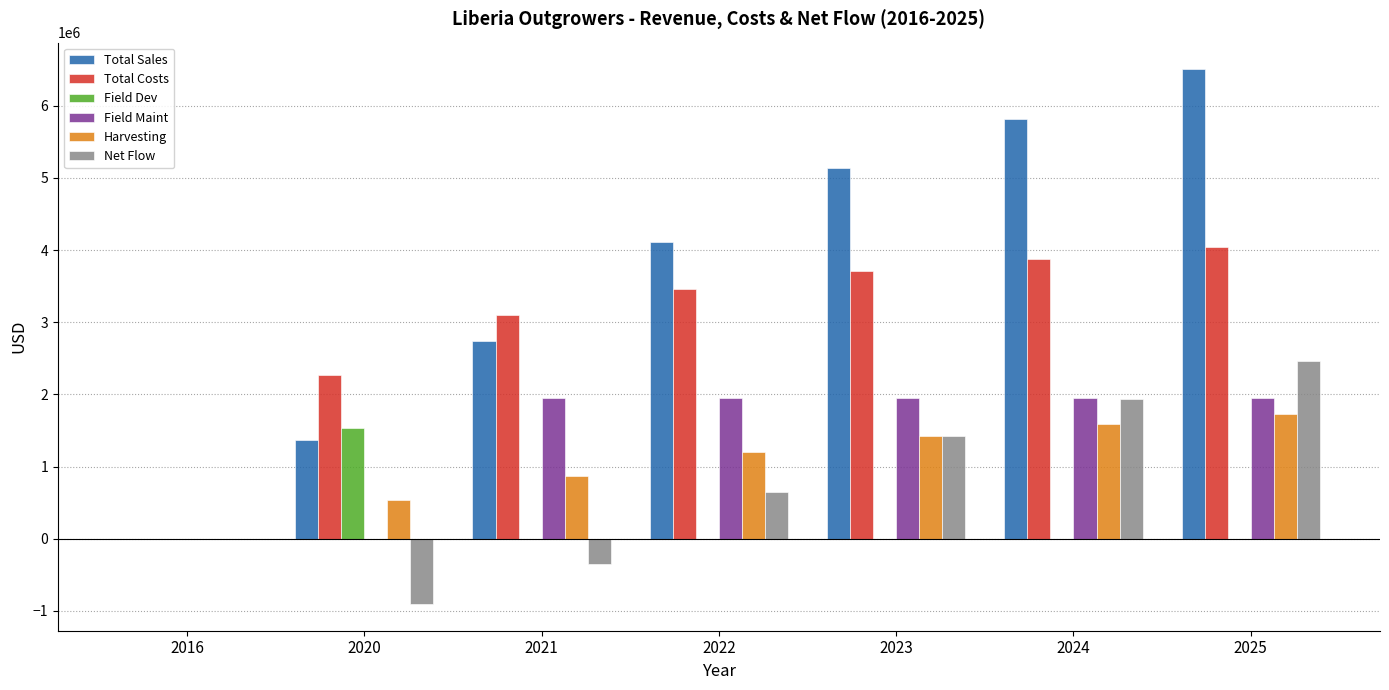

How many series are shown in this chart?

6